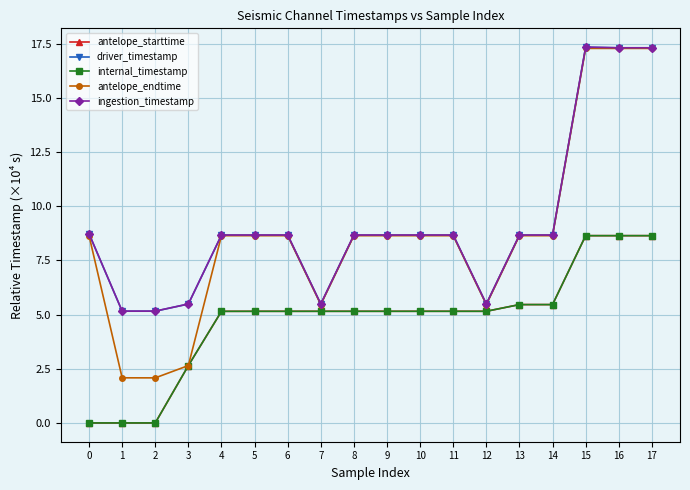

What is the value of the antelope_endtime point at the 5th from the left?

8.6